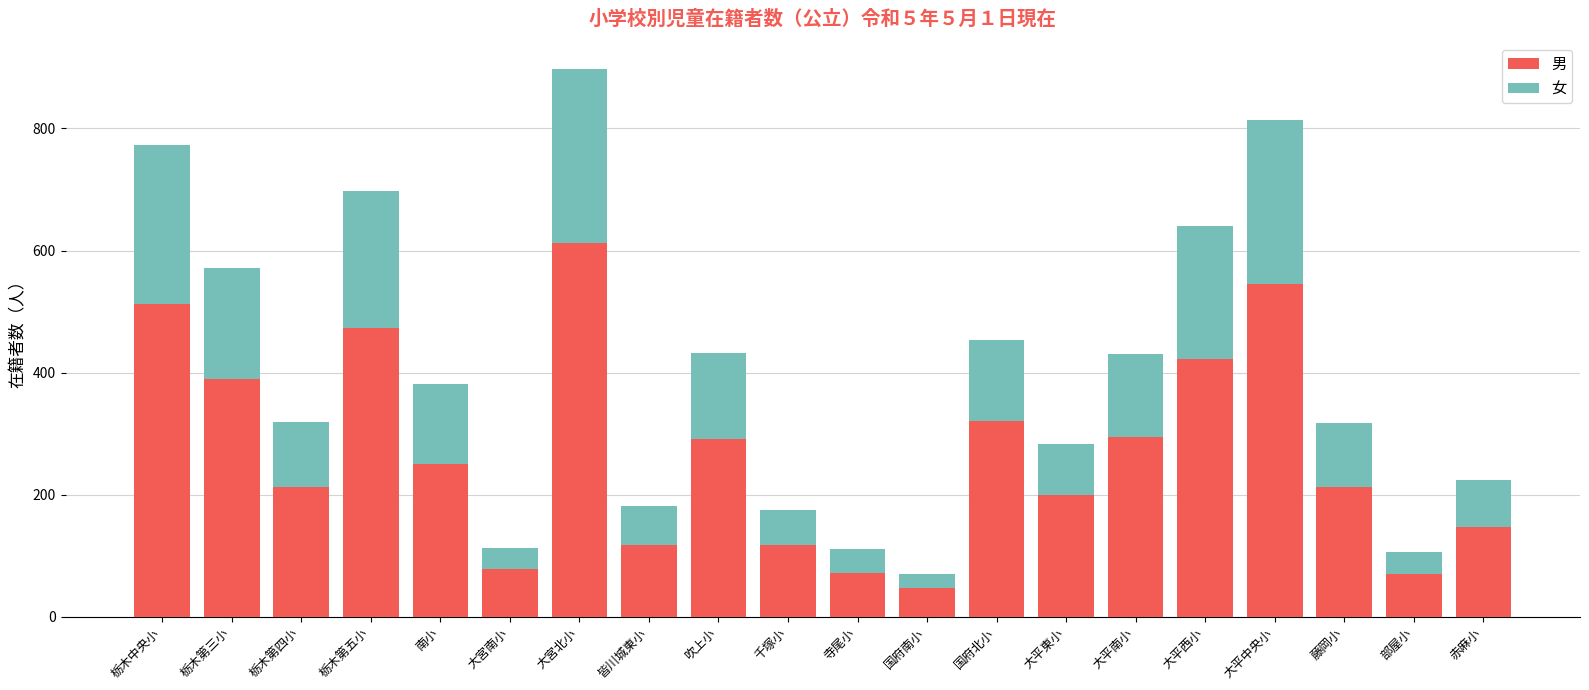

What is the total value across all series at 大平西小?

640